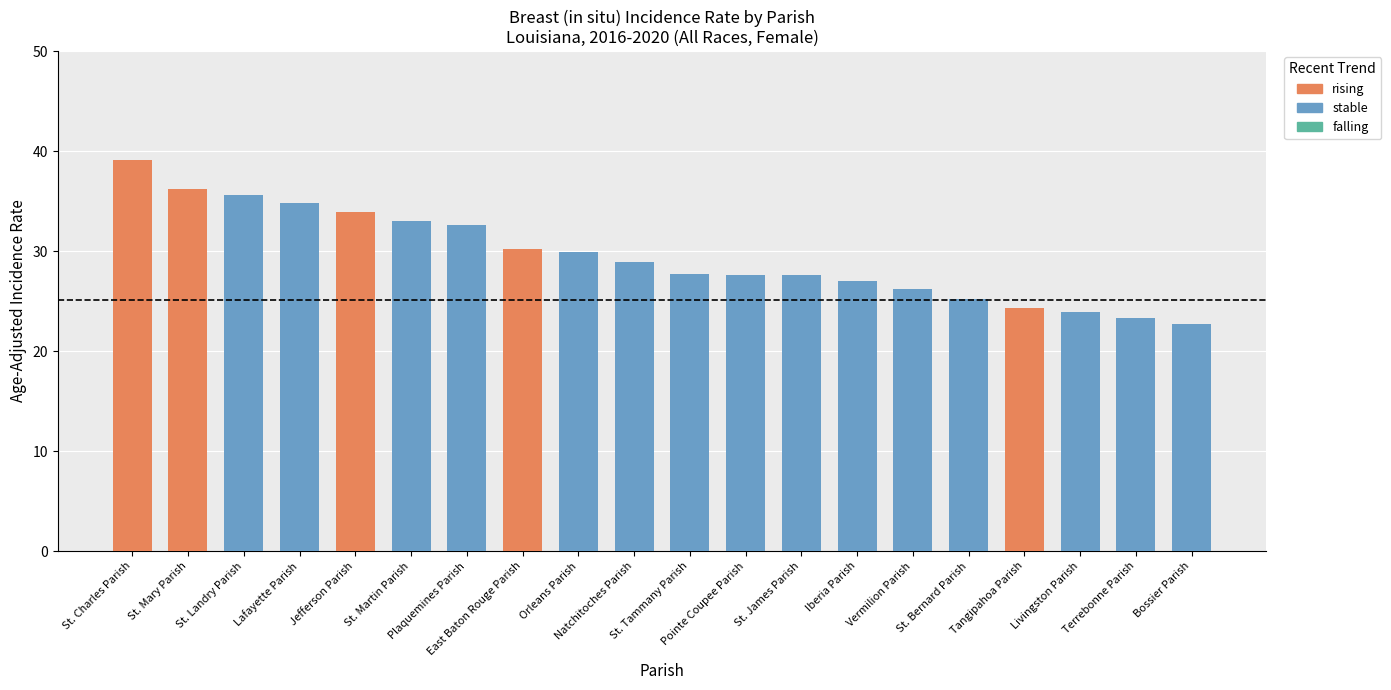

How many categories are shown in the chart?

20